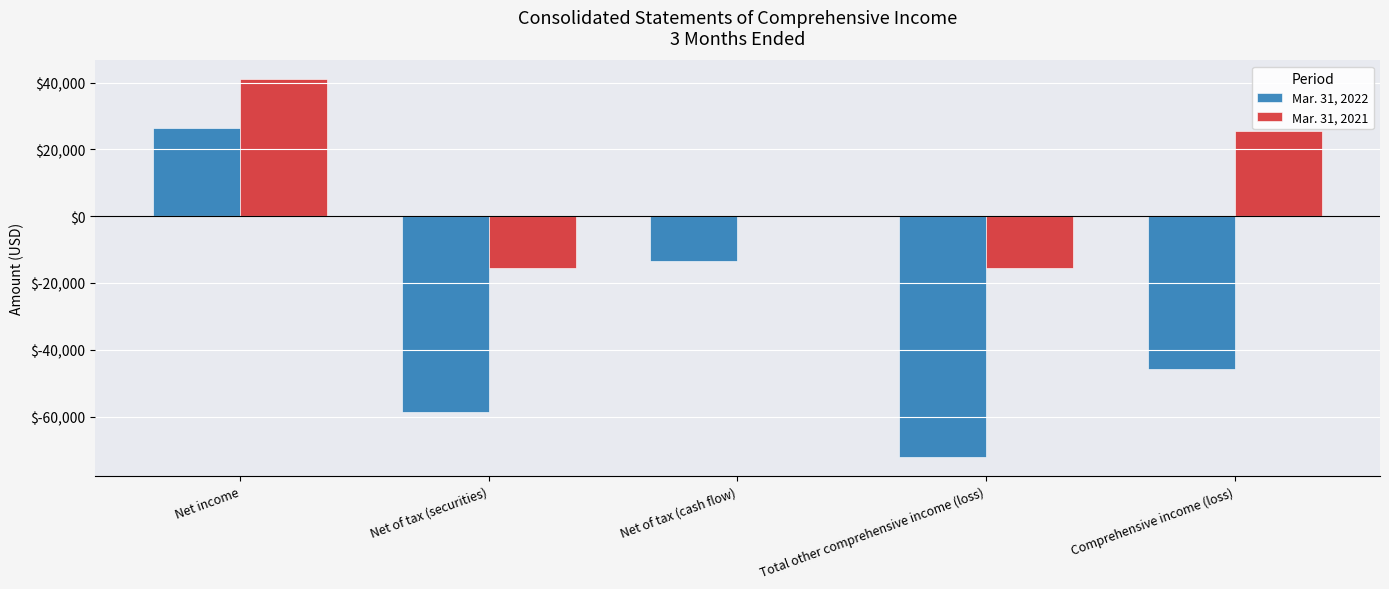

What is the total value across all series at Comprehensive income (loss)?

-20222